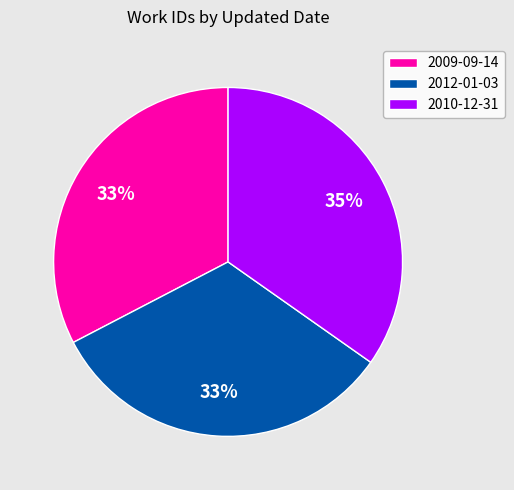

To the nearest percent, what is the difference between the 2010-12-31 and 2009-09-14 slice percentages?

2%